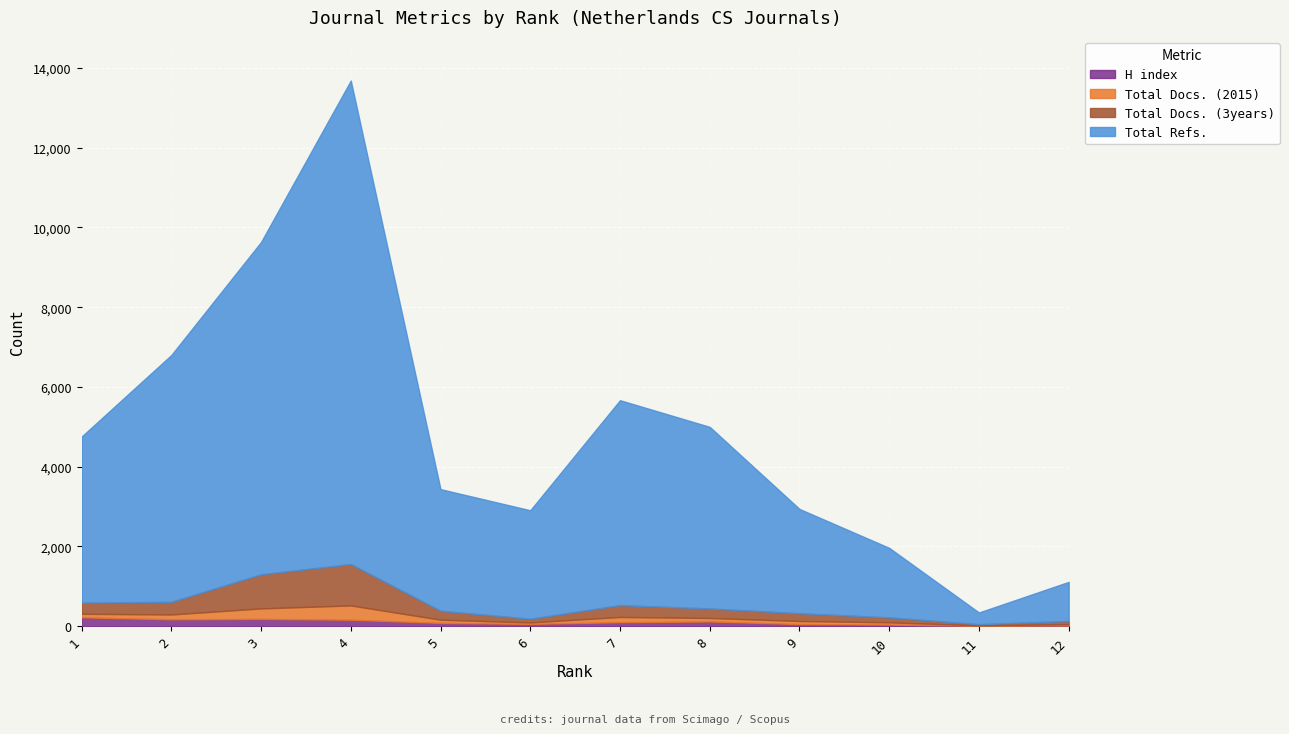

How many values in the H index series exceed 99?

5